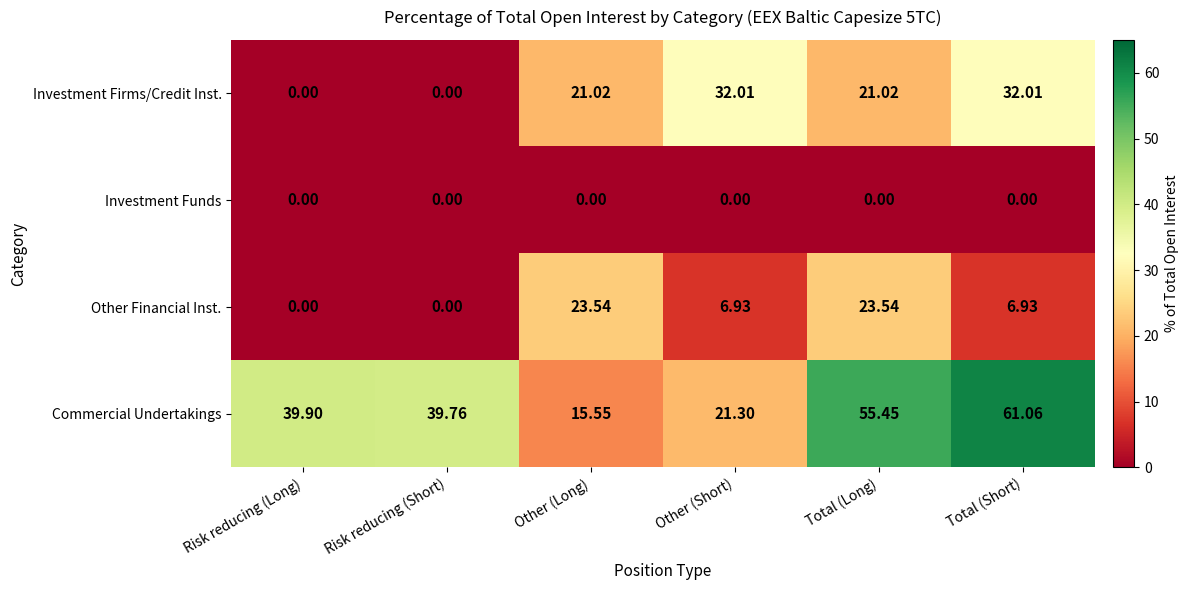

Rank the series at Total (Short) from lowest to highest value.

Investment Funds, Other Financial Inst., Investment Firms/Credit Inst., Commercial Undertakings